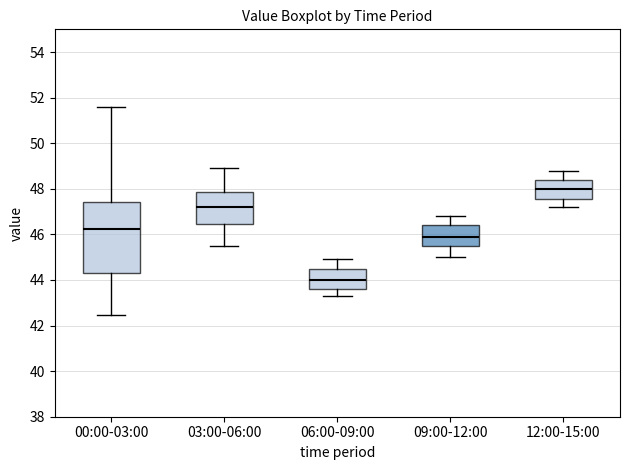

Reading left to right, transcribe this box plot: for each box, give where its median line is, the range the box spans, and where its two whiskers end, as read against the y-axis. The values are not printed on the chart, so give them approximately, as read against the axis.

00:00-03:00: median 46.2, box 44.4 to 47.4, whiskers 42.4 to 51.6
03:00-06:00: median 47.2, box 46.4 to 47.8, whiskers 45.6 to 49.0
06:00-09:00: median 44.0, box 43.6 to 44.6, whiskers 43.4 to 45.0
09:00-12:00: median 46.0, box 45.6 to 46.4, whiskers 45.0 to 46.8
12:00-15:00: median 48.0, box 47.6 to 48.4, whiskers 47.2 to 48.8